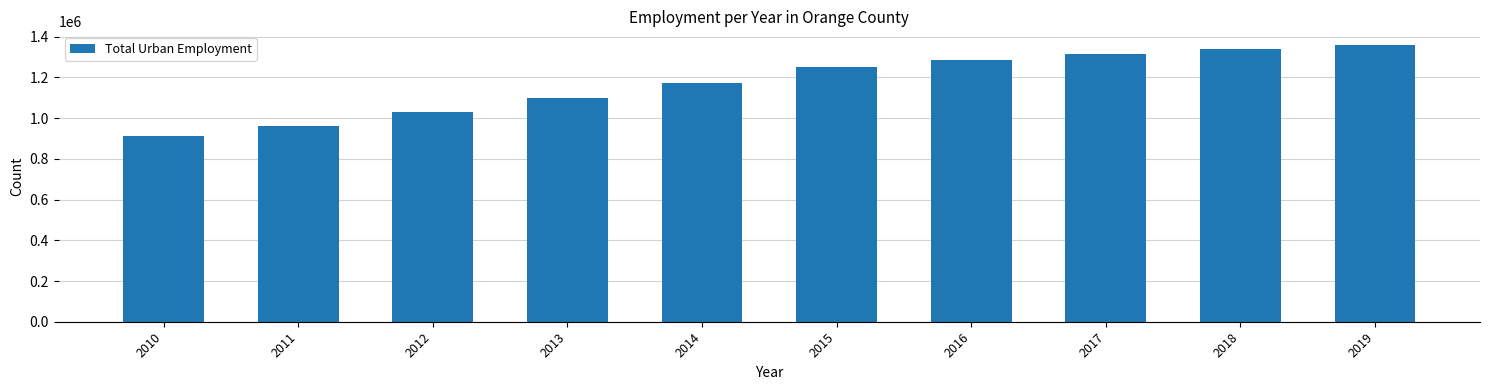

Reading right to left, list all the values displayed in this chart.

1358651.2	1341134.7	1313599.3	1286806.8	1253487.9	1170440.3	1101251.8	1031320.4	962340.3	910377.9